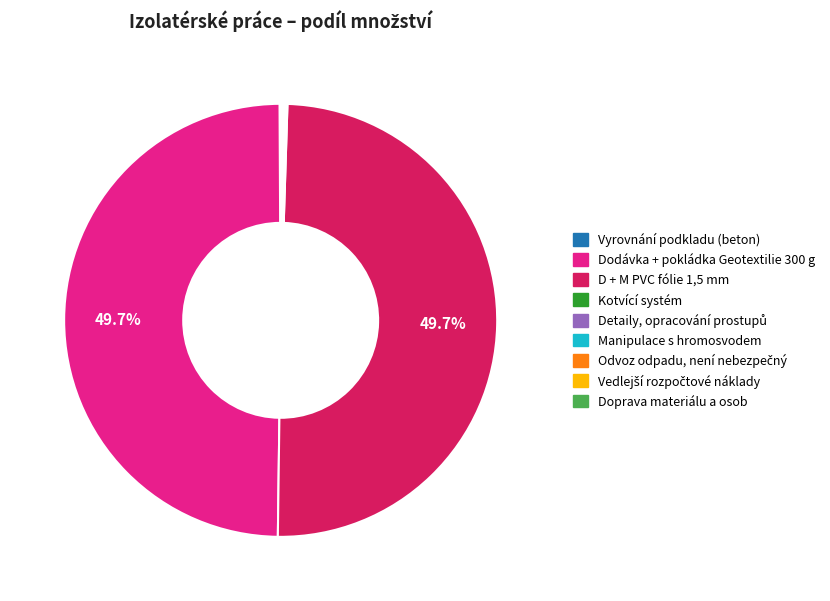

How much of the chart is everything except Dodávka + pokládka Geotextilie 300 g?

50.3%